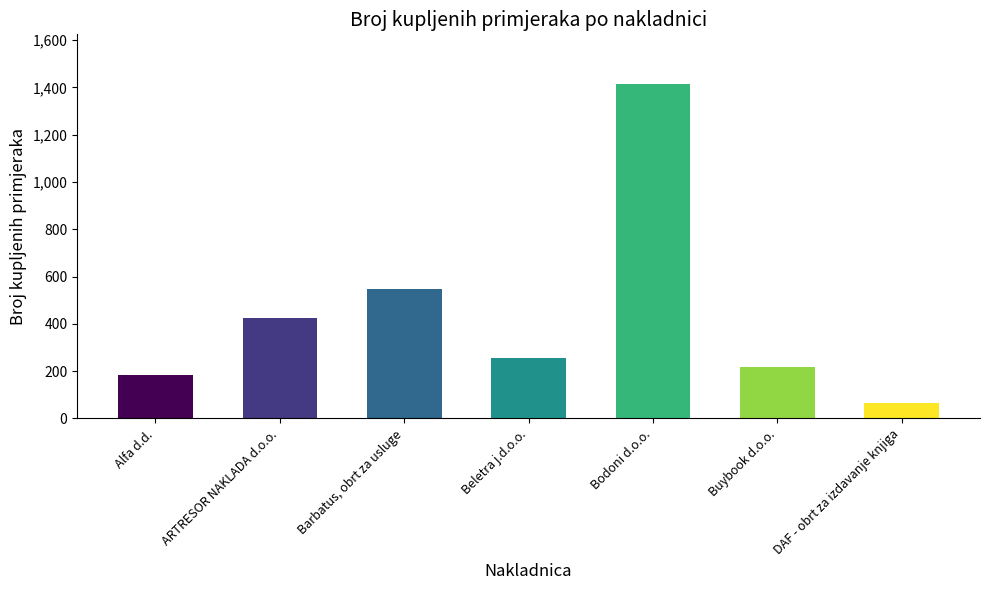

Where does the data first go above 255?

ARTRESOR NAKLADA d.o.o.